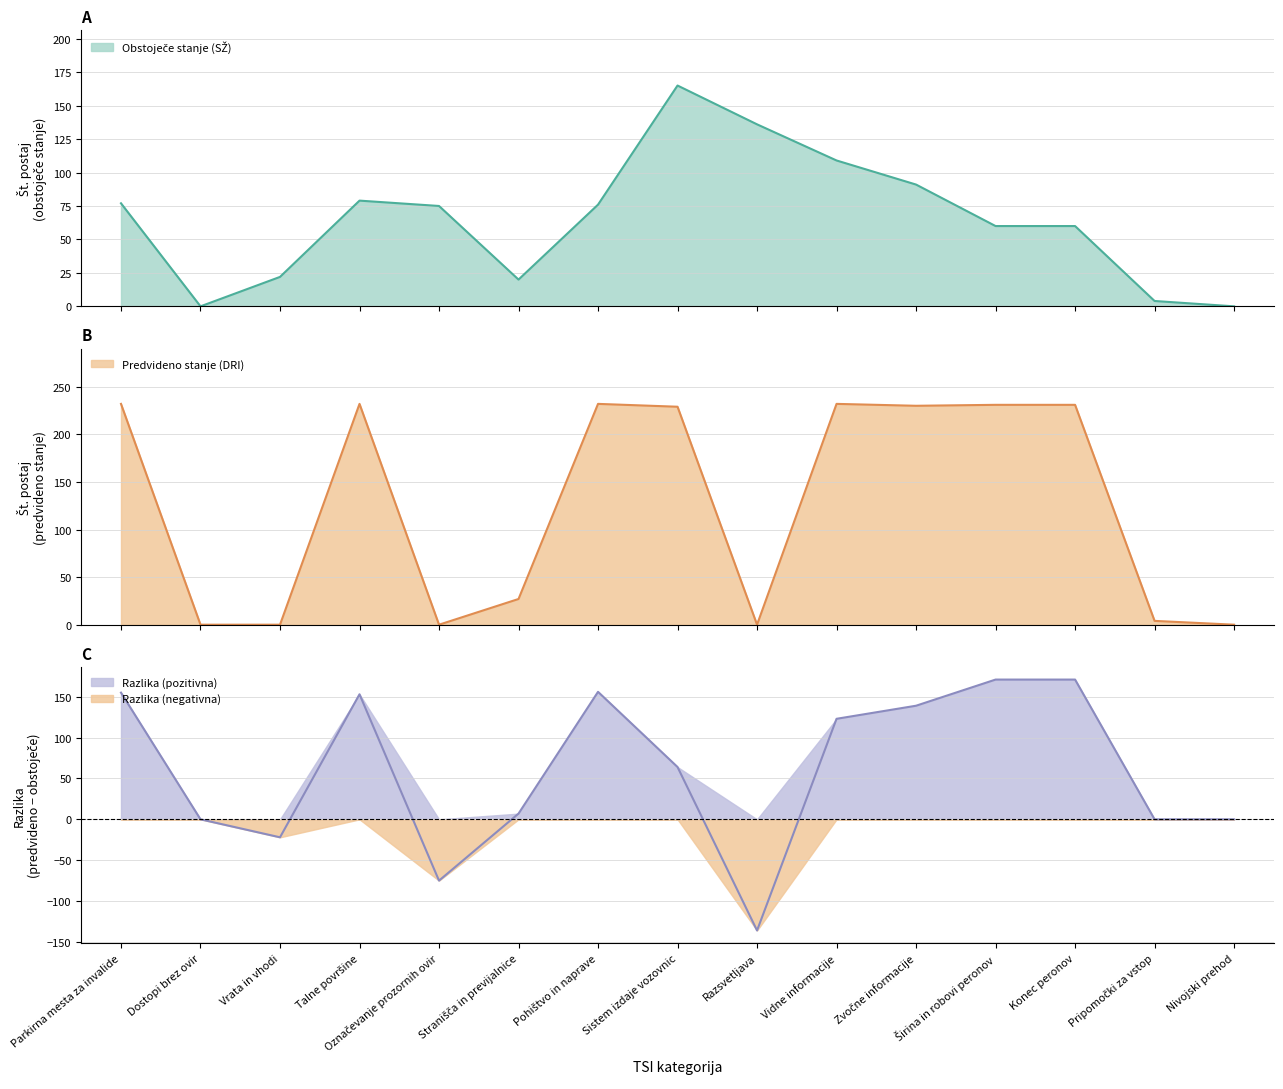

Is it true that Obstoječe stanje (SŽ) equals 75 at Označevanje prozornih ovir?

True